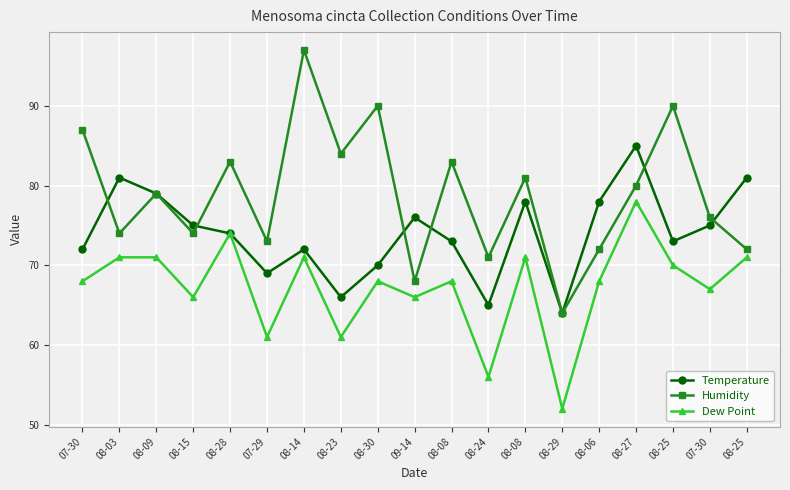

What is the total value across all series at 08-15?

215